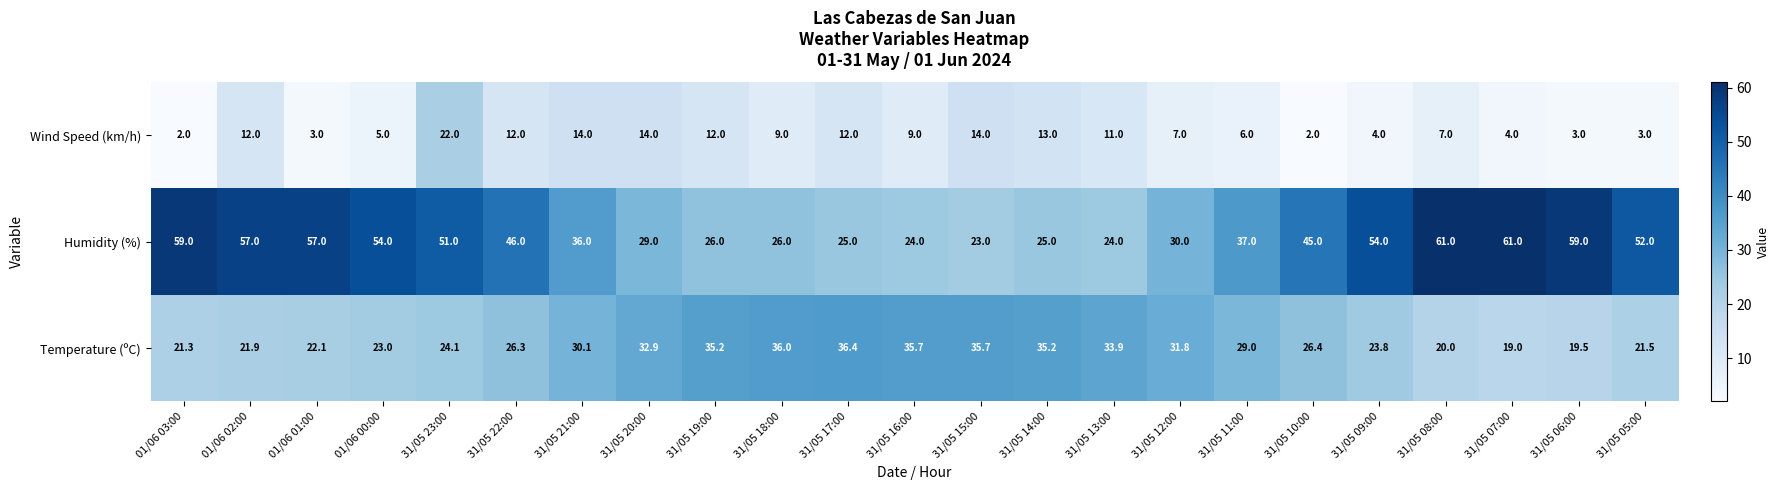

What is the maximum value for Temperature (ºC)?

36.4